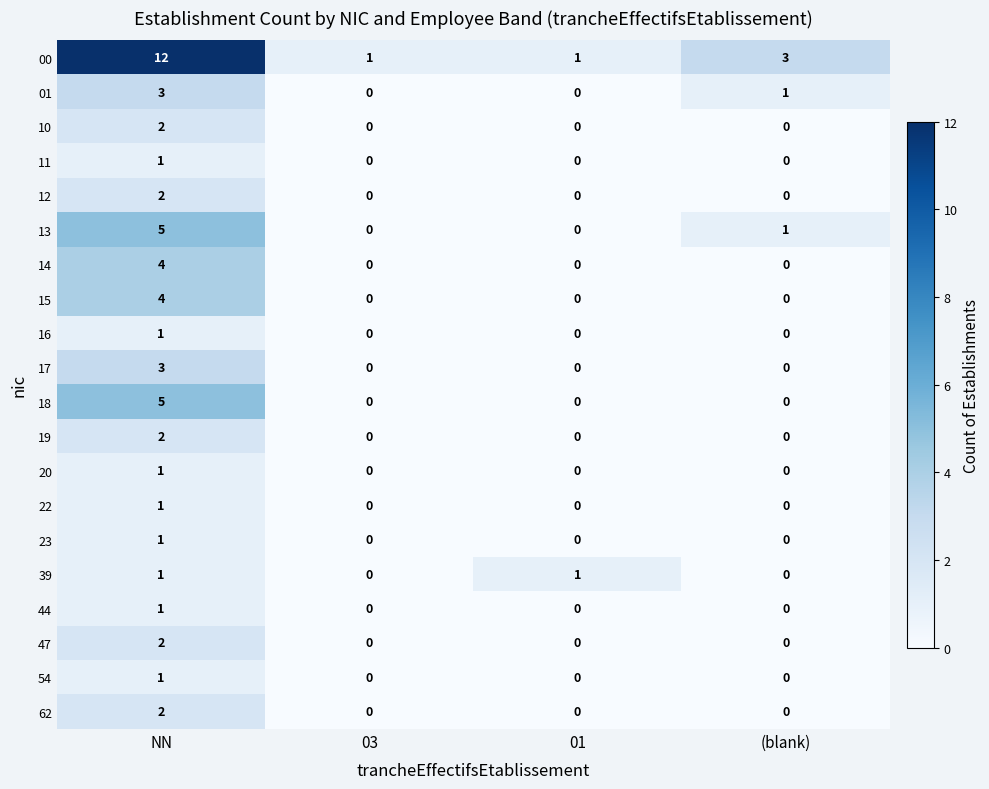

True or false: 17 has a value of 0 at (blank).

True